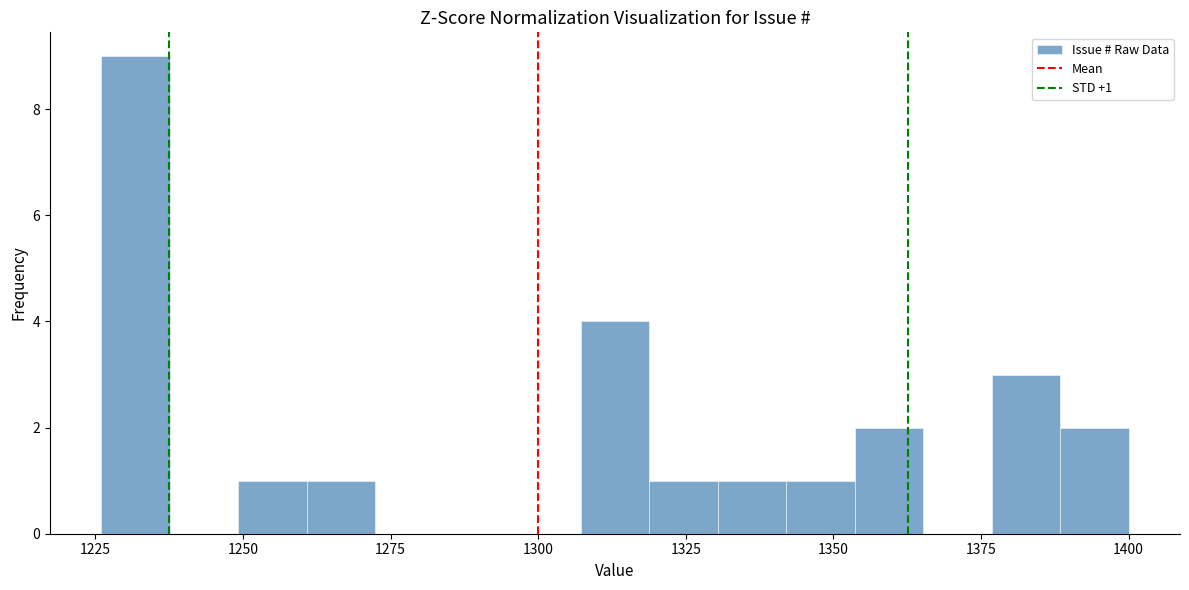

Around what value on the x-axis is the tallest bar? Give the approximate position of its centre, as read against the axis.

1230